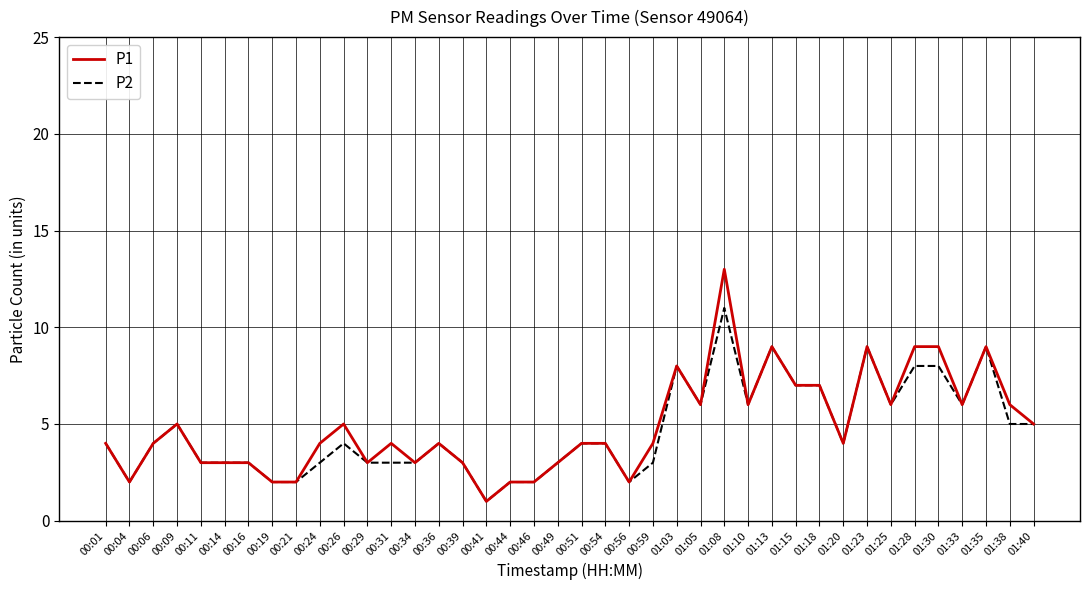

Is the value of P2 at 01:25 greater than the value of P1 at 00:34?

Yes